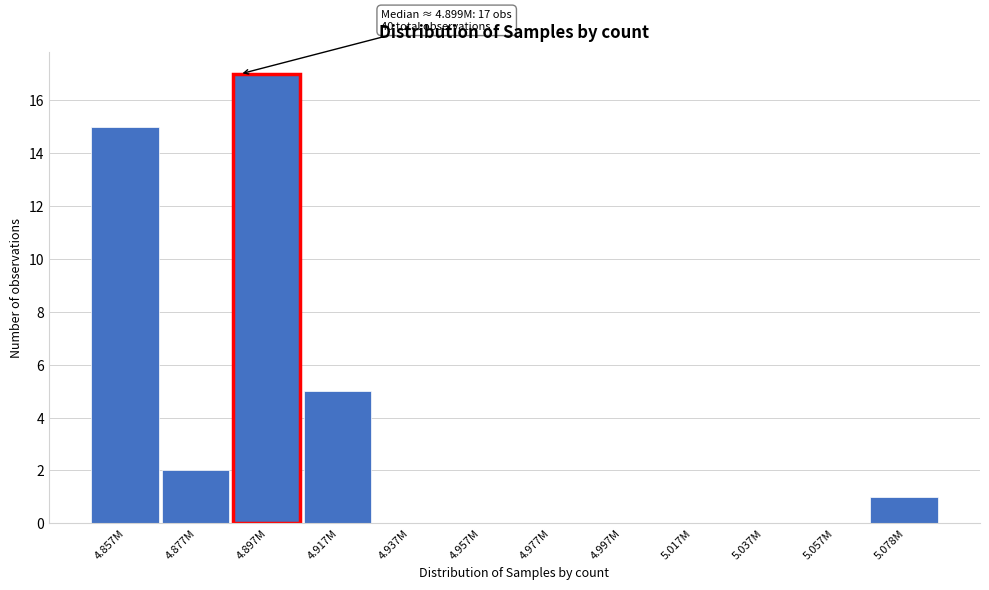

Reading left to right, what are all the values shown in this chart?

4.857M=15	4.877M=2	4.897M=17	4.917M=5	4.937M=0	4.957M=0	4.977M=0	4.997M=0	5.017M=0	5.037M=0	5.057M=0	5.078M=1